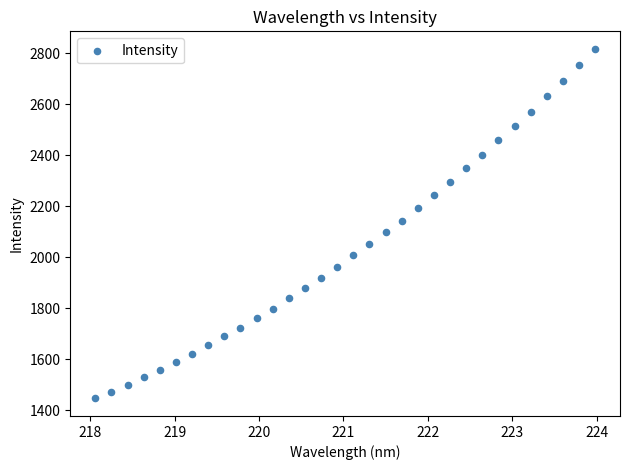

What is the range of X values (max minus min)?

5.9